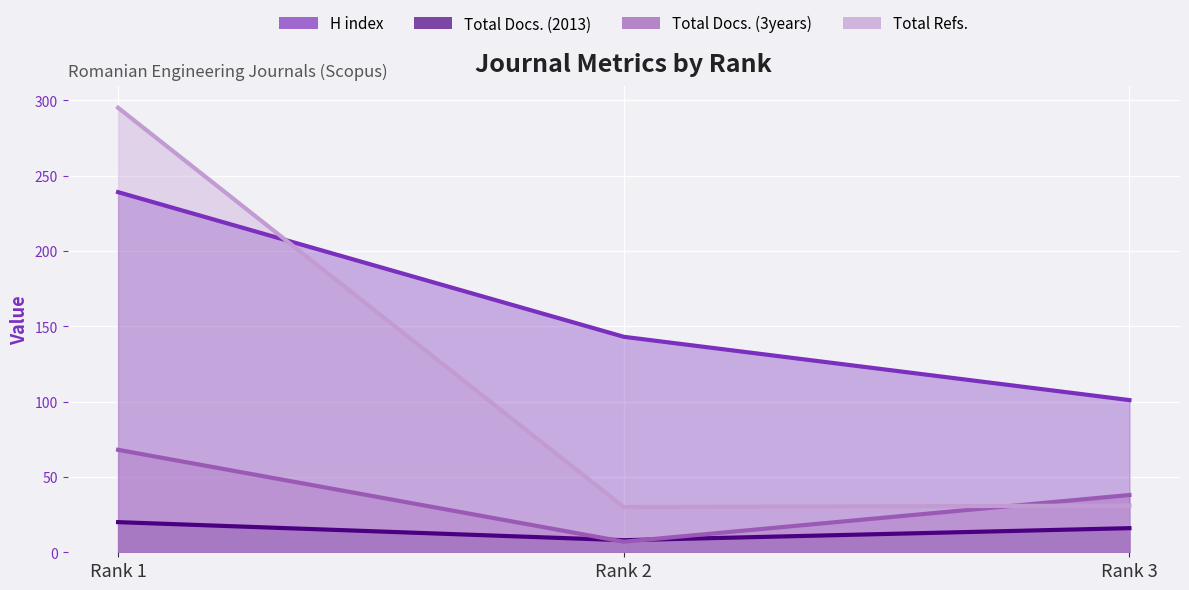

At Rank 2, list the series in order from largest to smallest.

H index, Total Refs., Total Docs. (2013), Total Docs. (3years)